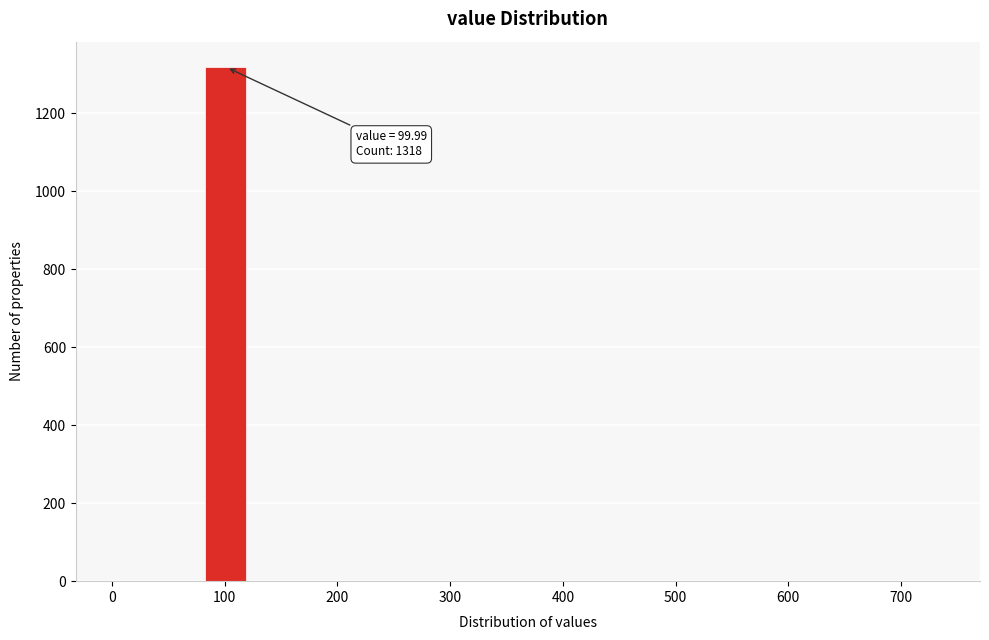

Read against the x-axis, roughly where is the centre of the tallest bar?

100